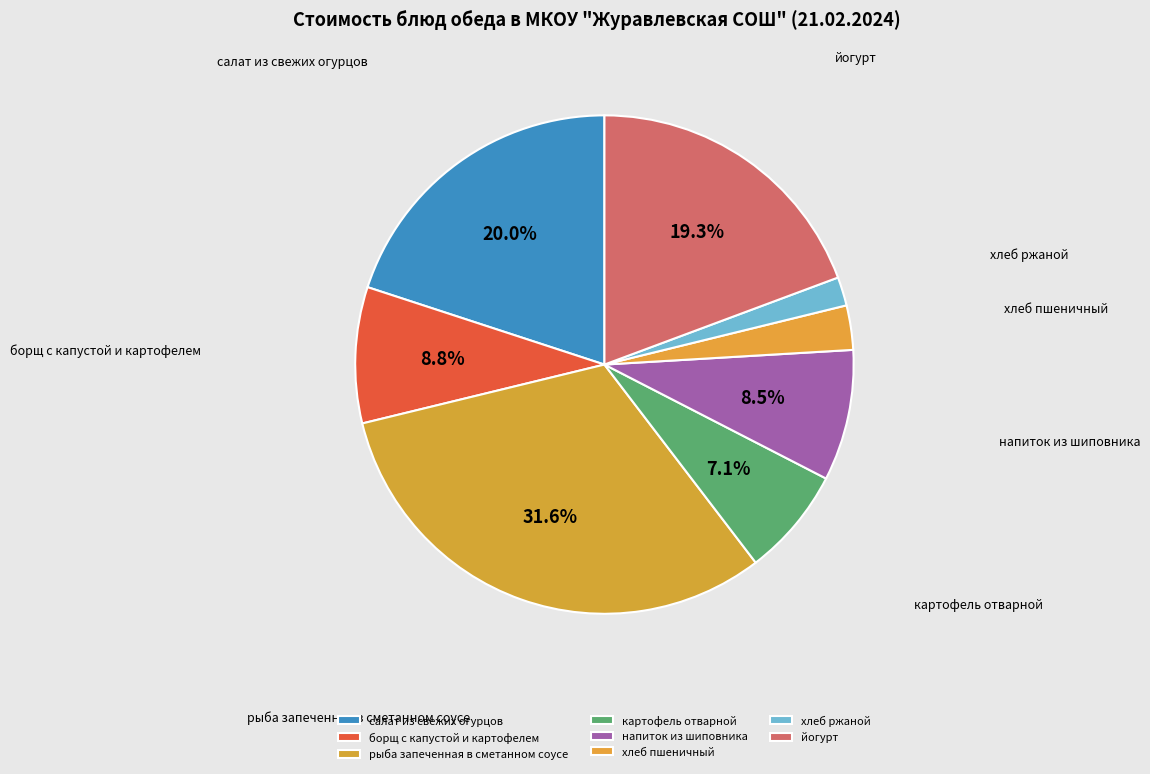

How many slices are in this pie chart?

8